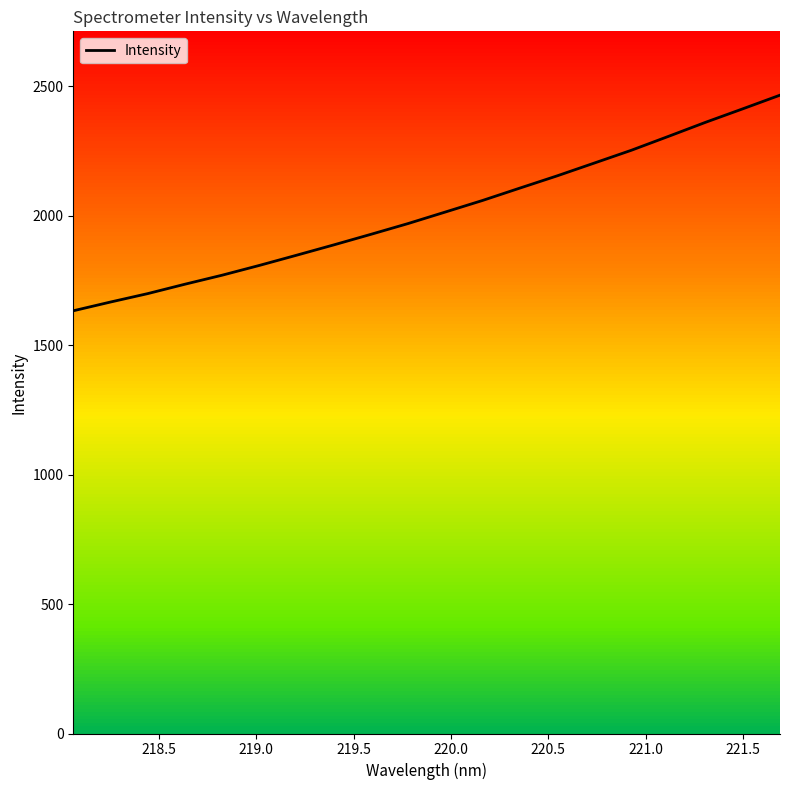

What is the lowest value of the Intensity series?

1632.3